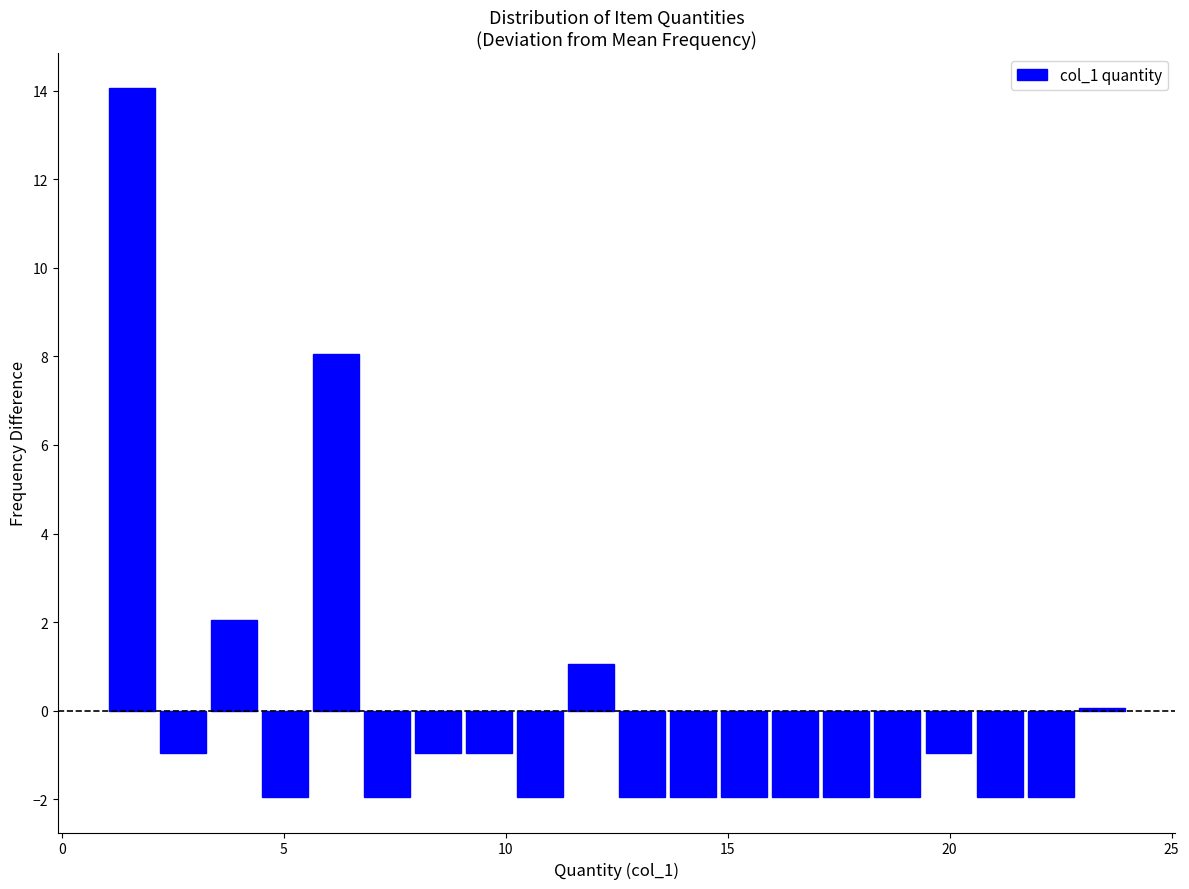

Read against the x-axis, roughly where is the centre of the tallest bar?

1.5